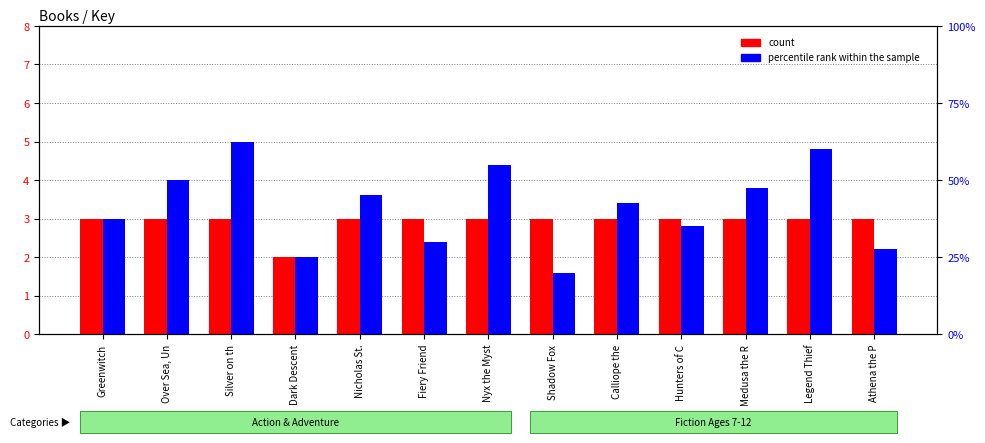

Rank the series by their maximum value, from lowest to highest.

count, percentile rank within the sample